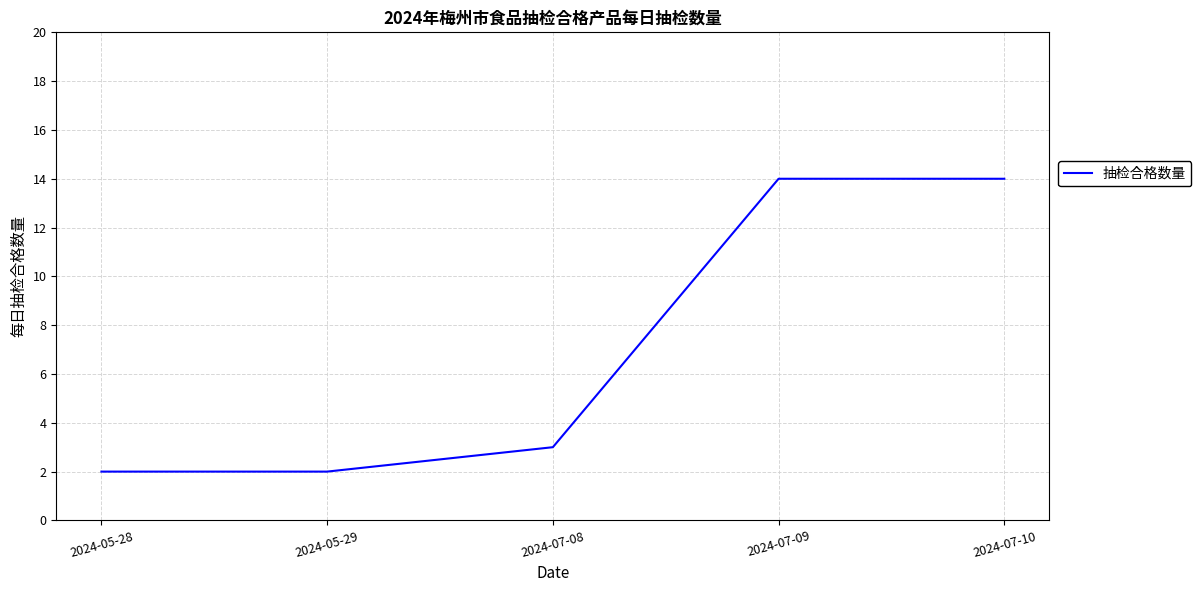

Reading left to right, list all the values displayed in this chart.

2024-05-28=2	2024-05-29=2	2024-07-08=3	2024-07-09=14	2024-07-10=14